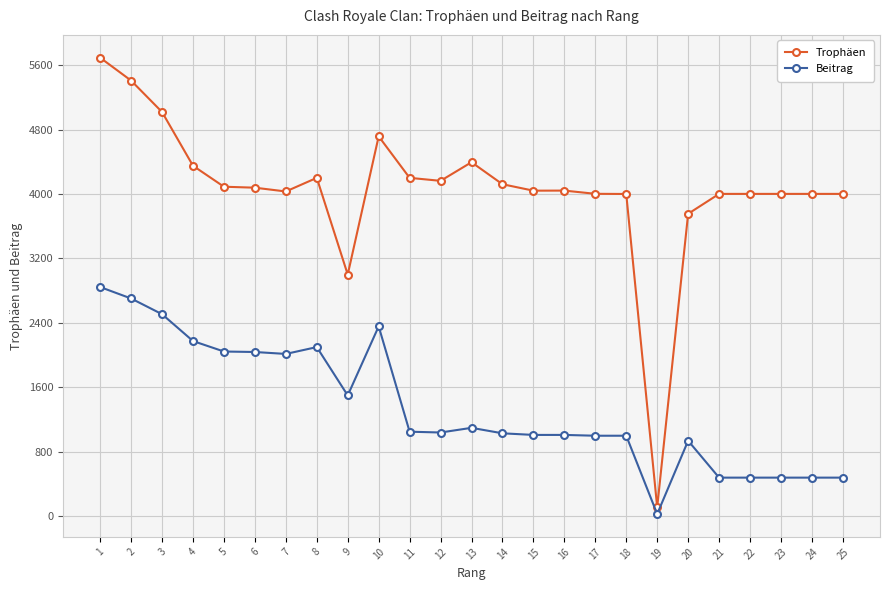

True or false: Beitrag and Trophäen intersect in this chart.

False